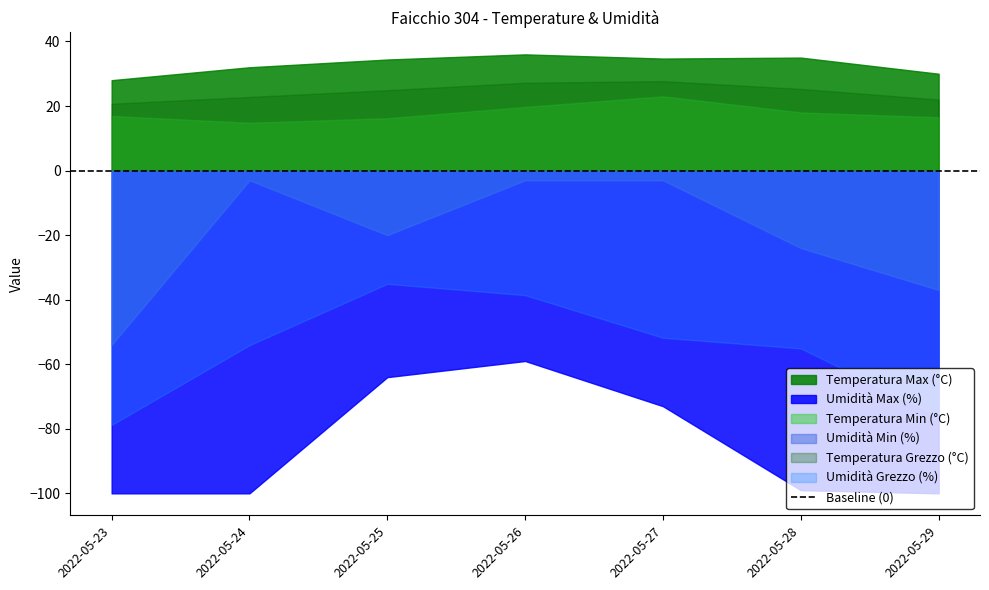

At which label is Temperatura Max (°C) closest to 32?

2022-05-24